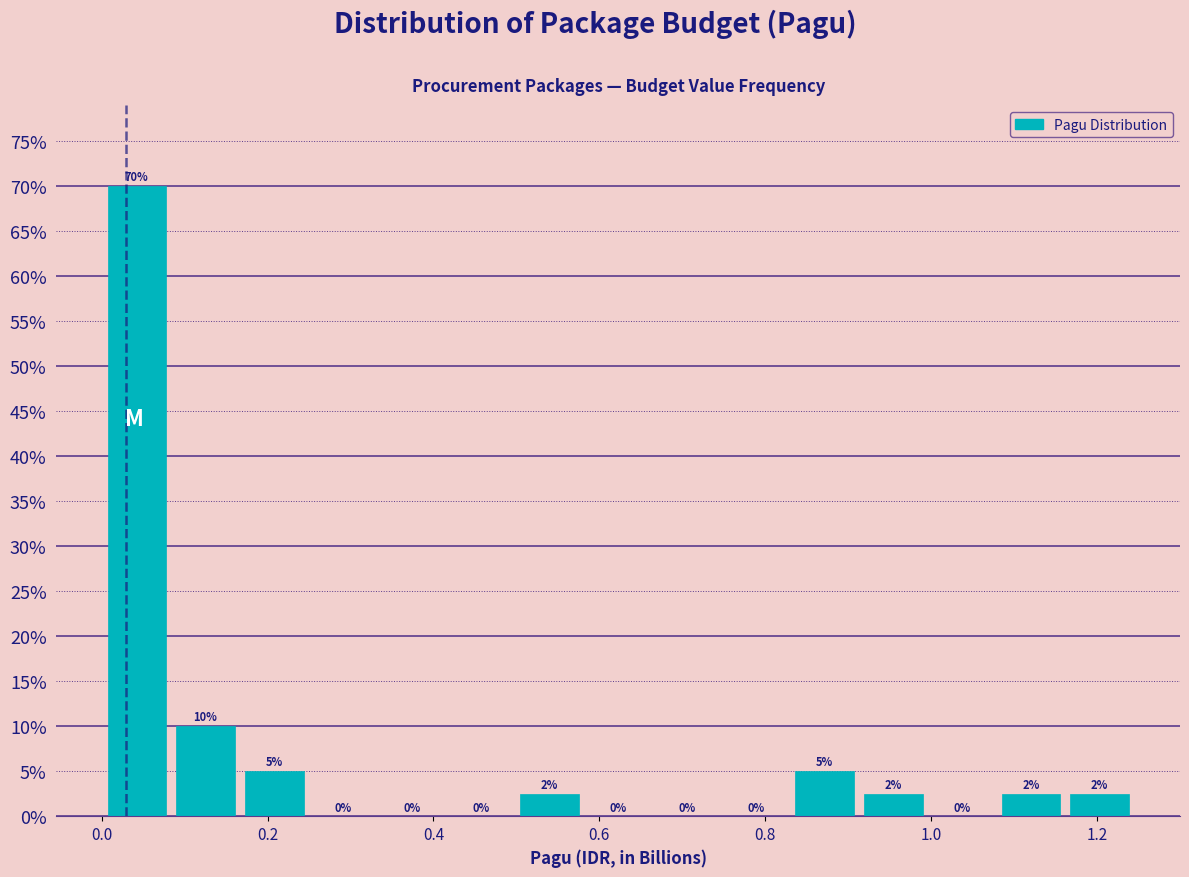

Which range on the x-axis has the tallest bar?

0.00 to 0.08